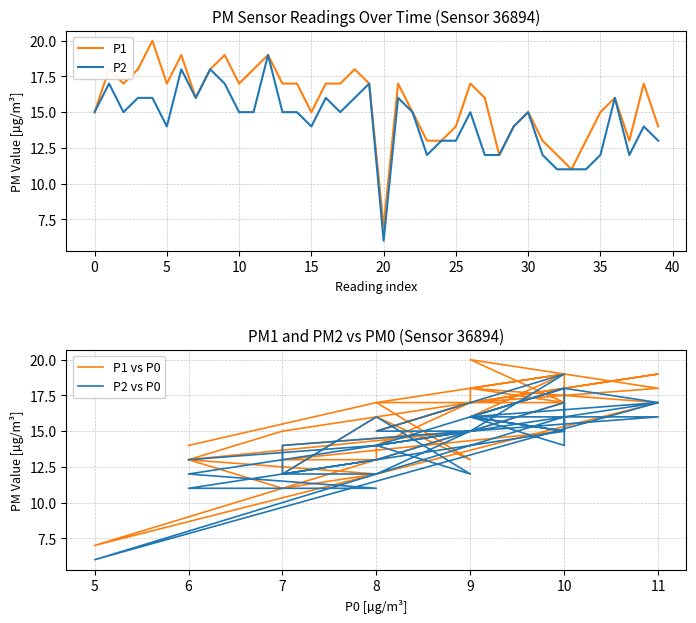

The value of P2 at 10 is 10. True or false?

False